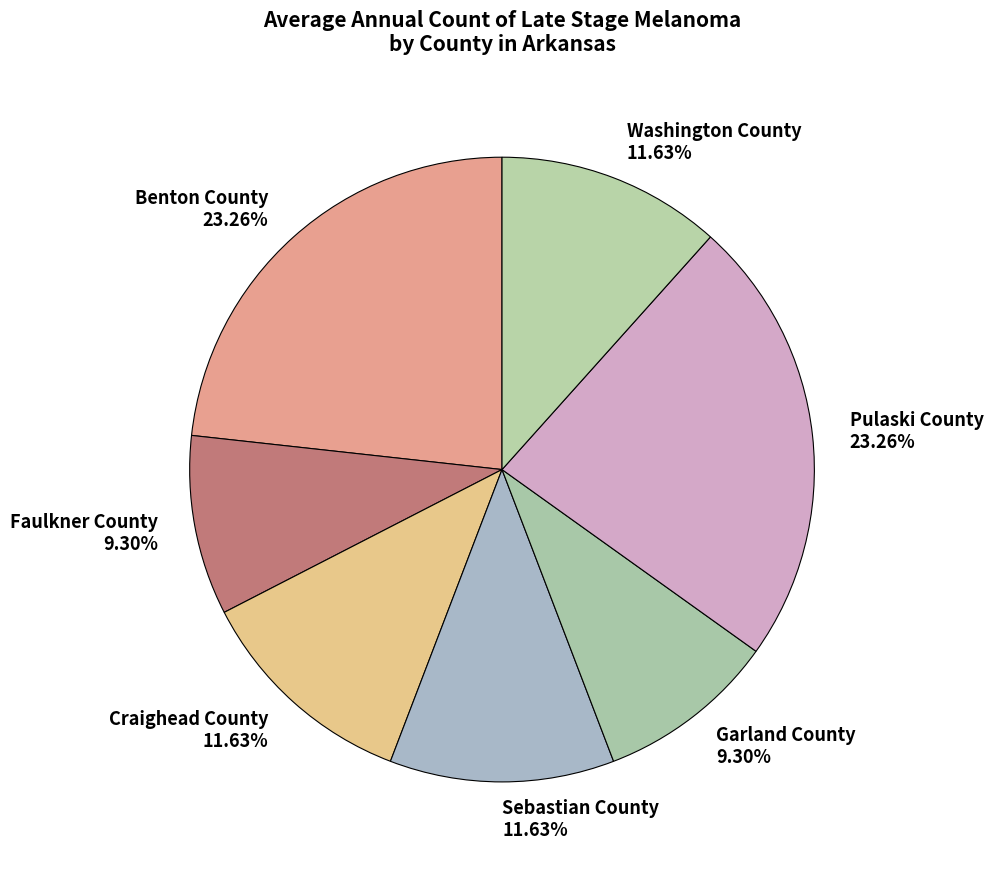

Do Washington County and Craighead County together represent more than half of the pie?

No